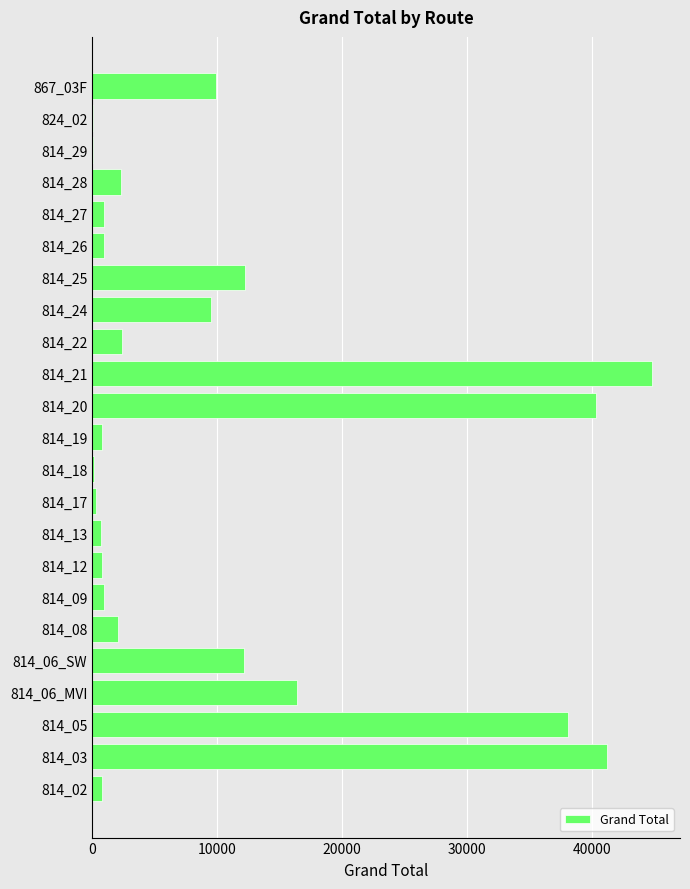

Which label corresponds to the largest value in the chart?

814_21